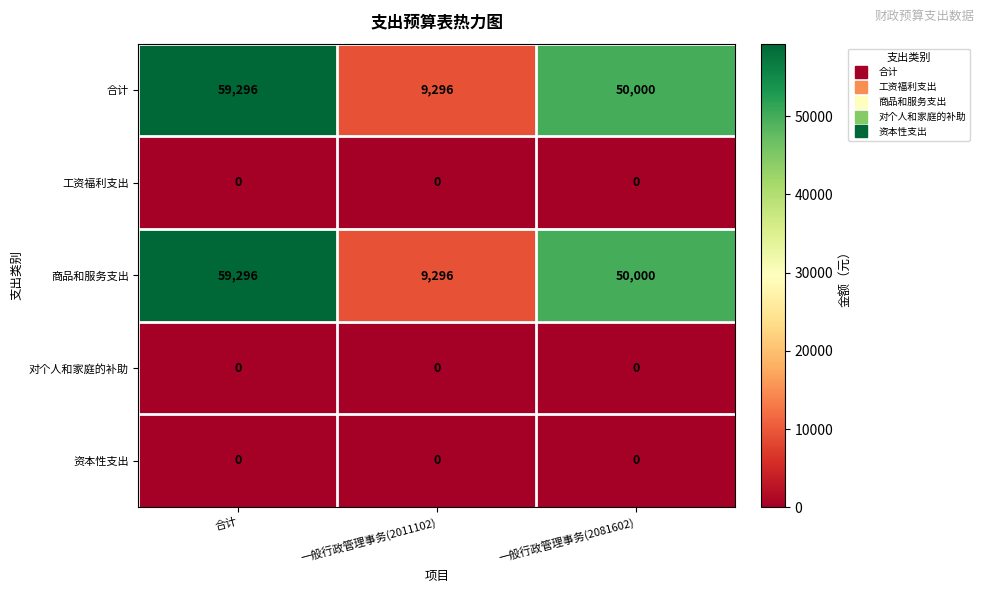

At which category is the sum across all series the highest?

合计